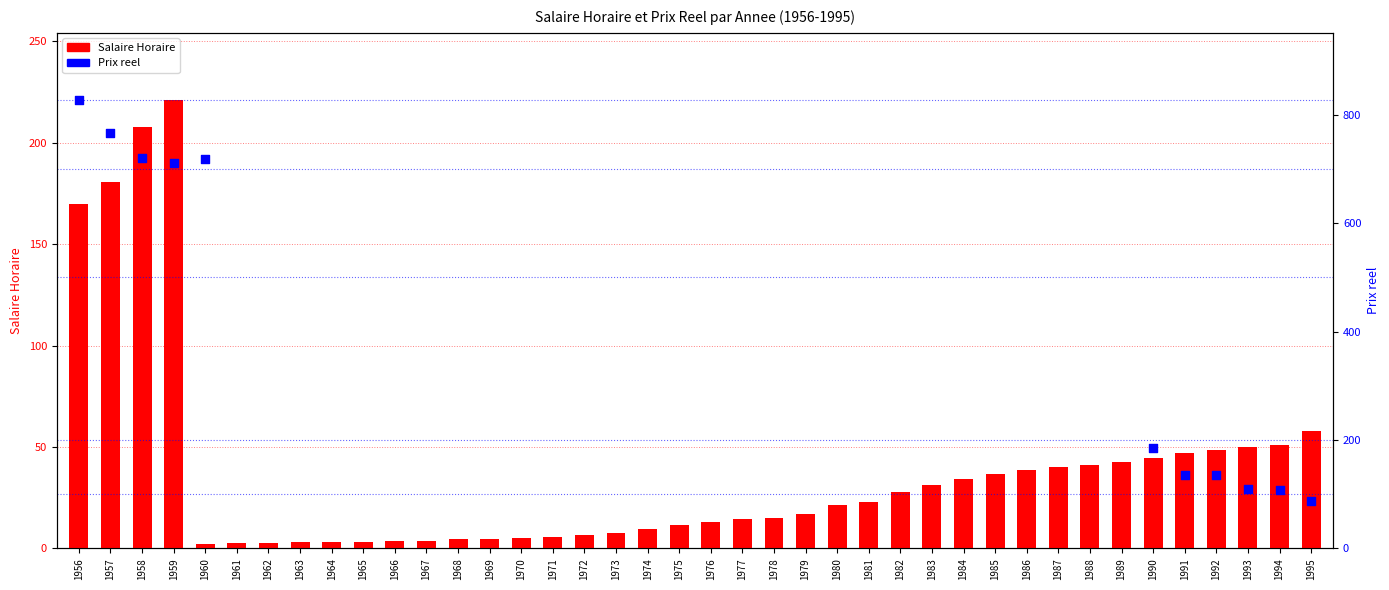

Between 1985 and 1992, which is larger?

1992